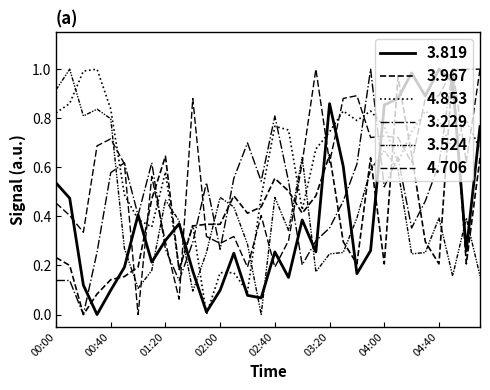

At which category is the sum across all series the highest?

04:50